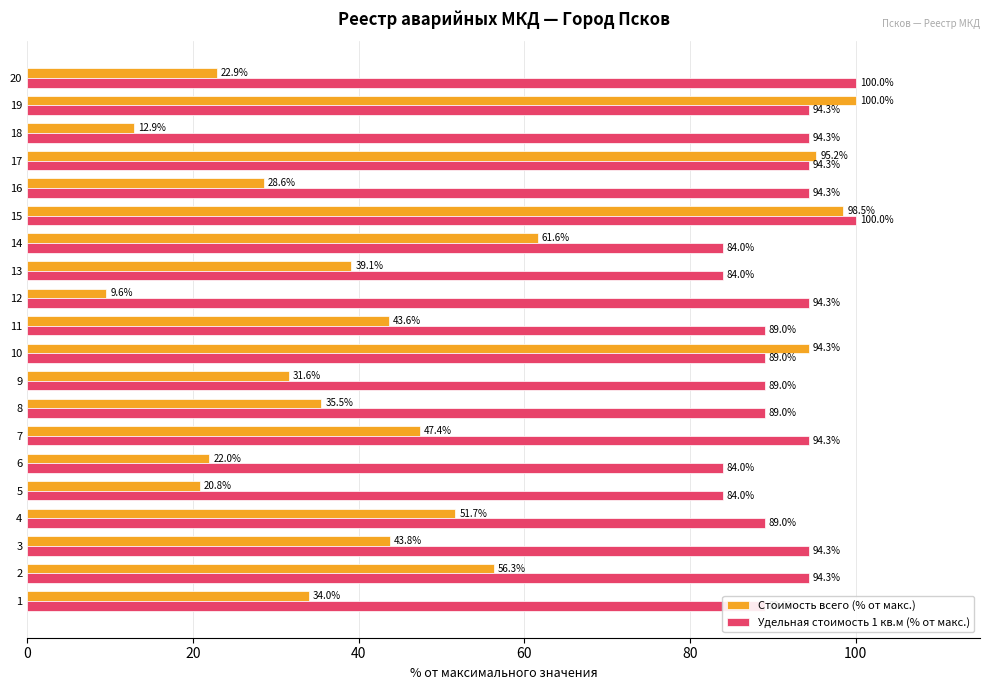

What value does the Удельная стоимость 1 кв.м (% от макс.) series have at 10?

89.0